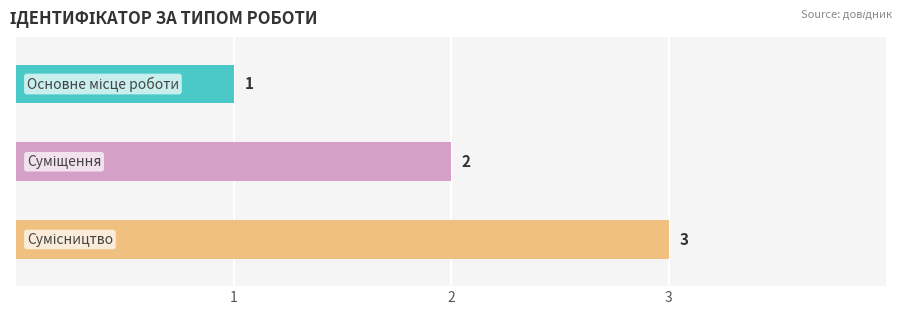

What is the label of the 2nd bar from the right?

Суміщення